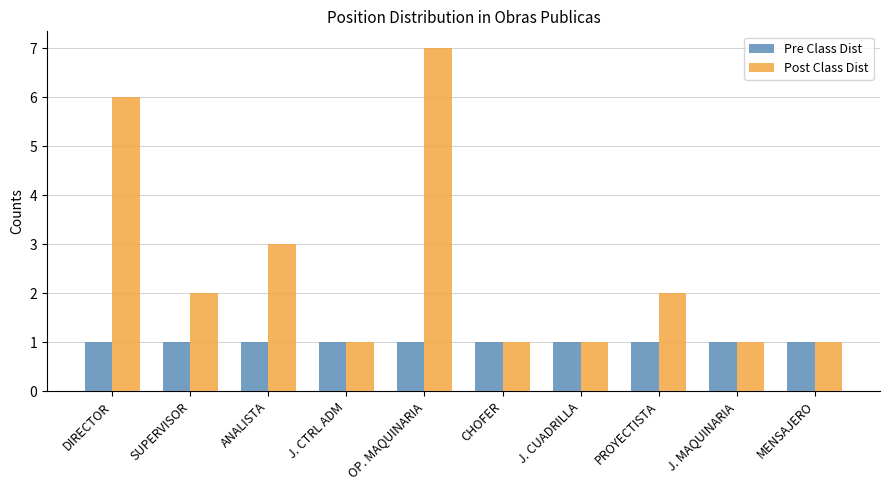

What is the maximum value for Post Class Dist?

7